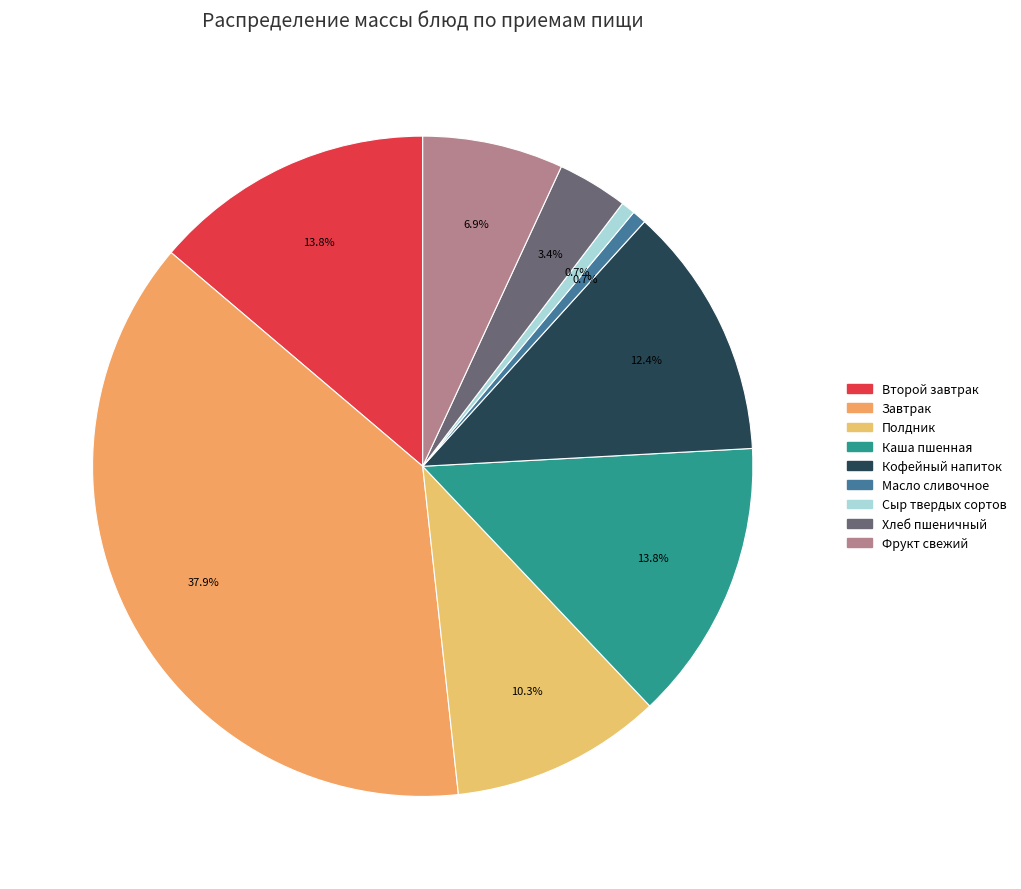

How much of the chart is everything except Каша пшенная?

86.2%